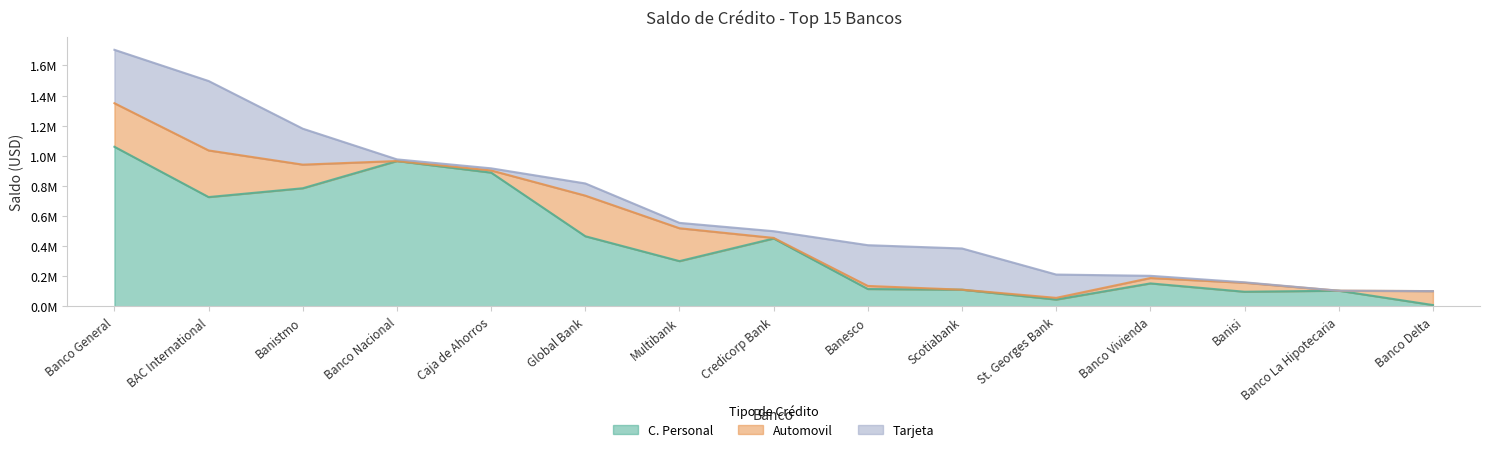

Rank the series at Credicorp Bank from lowest to highest value.

Automovil, Tarjeta, C. Personal